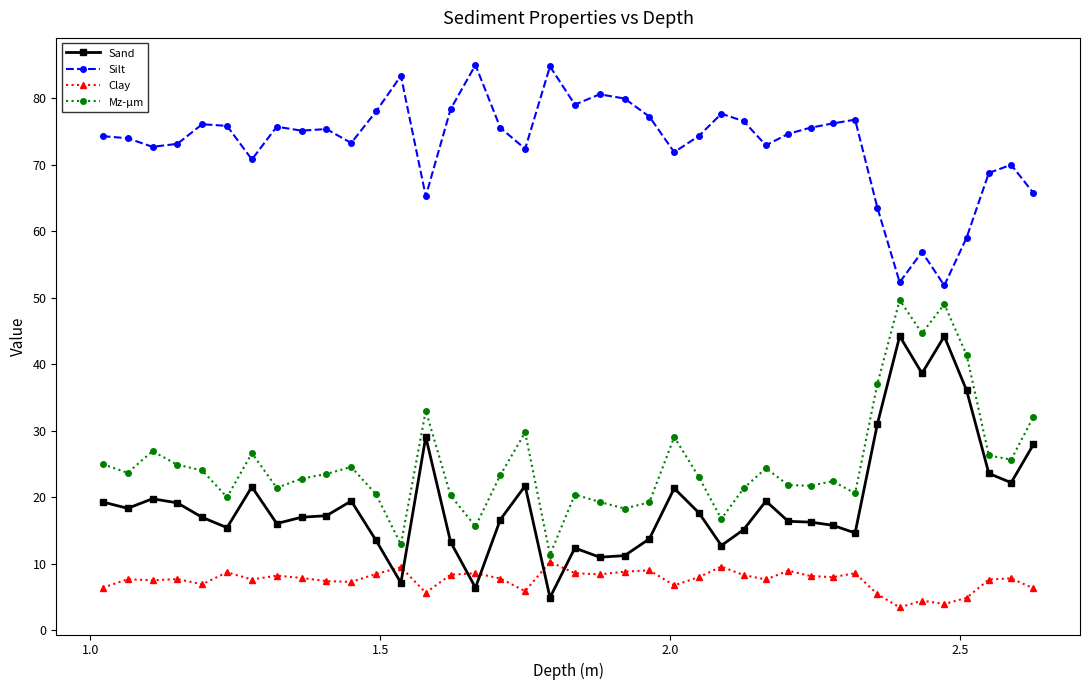

Which series has the largest total across all categories?

Silt